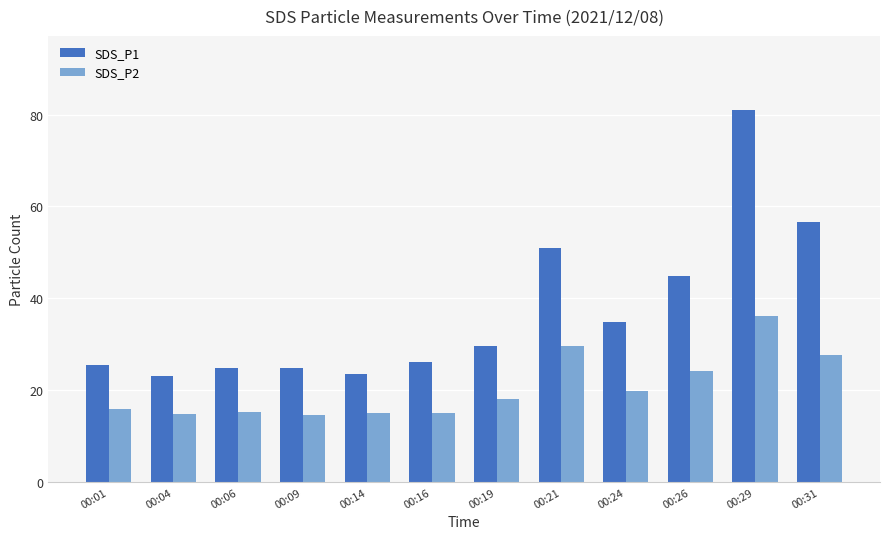

What is the minimum value for SDS_P1?

23.0